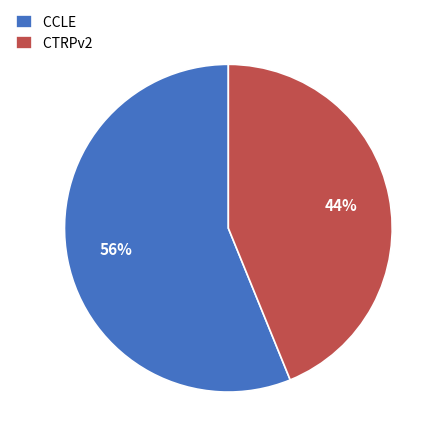

True or false: CCLE accounts for 64% of the total.

False